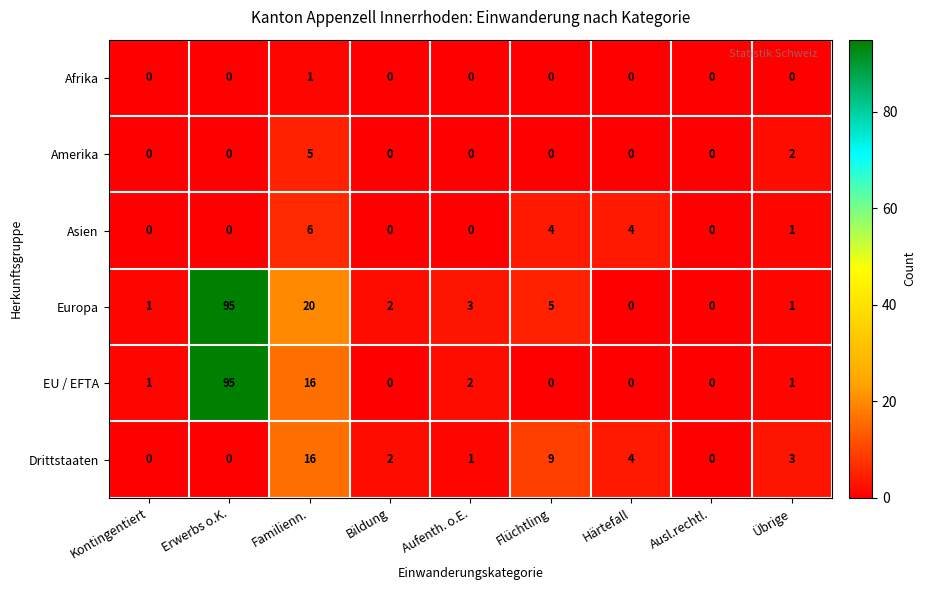

What is the difference between the second highest and second lowest values in the Drittstaaten series?

9